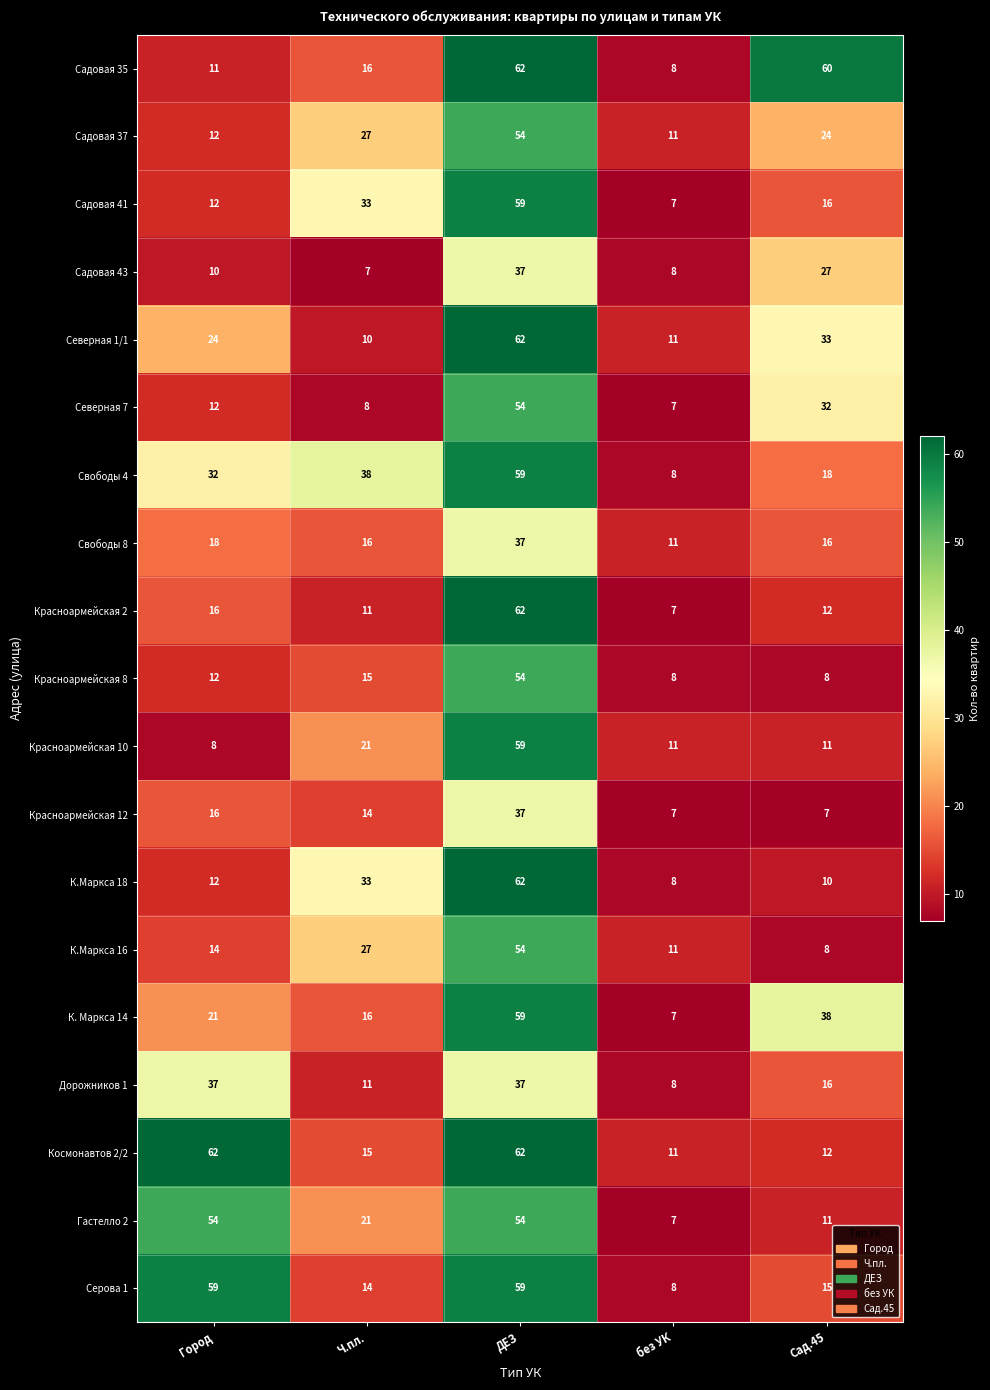

What is the highest value of the Серова 1 series?

59